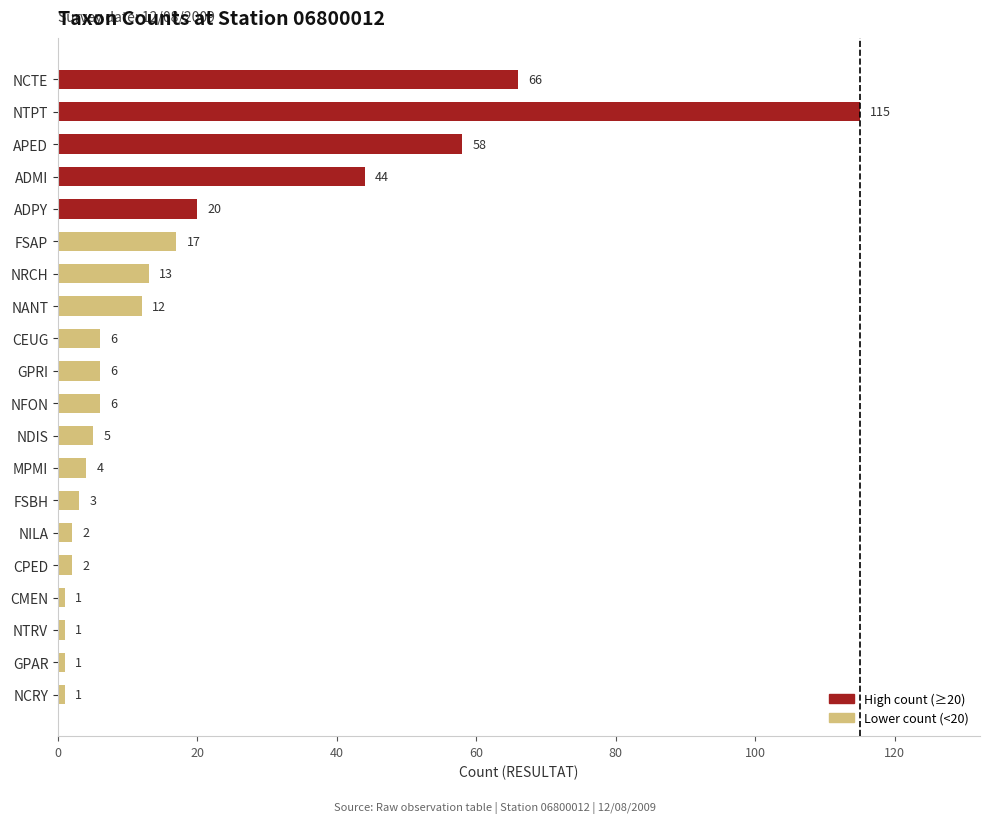

What is the change in value from APED to CEUG?

-52